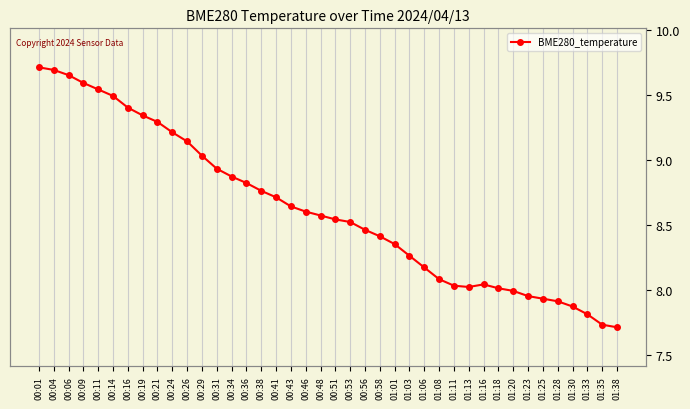

What is the value of the 25th point from the left?

8.3